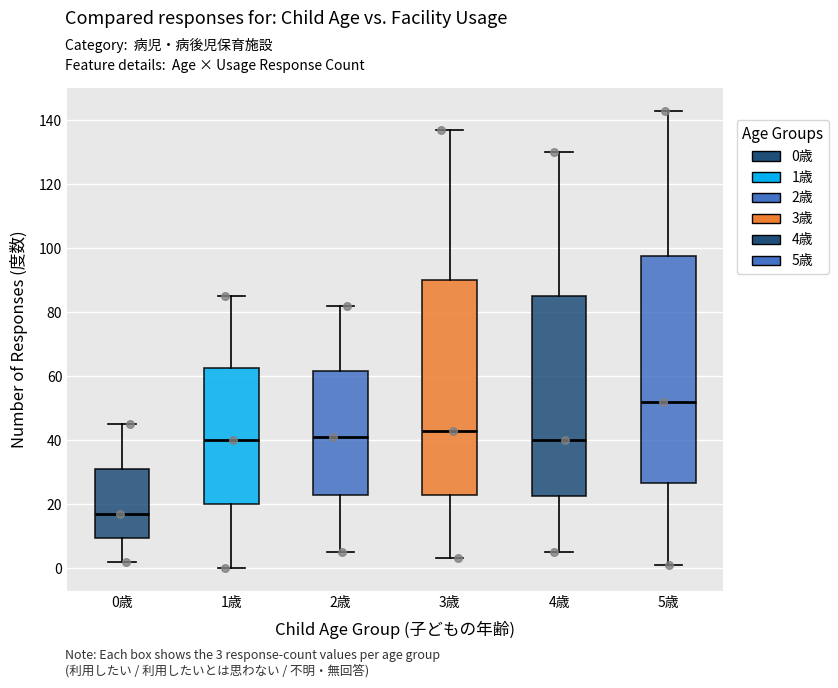

Comparing the boxes themselves (not the whiskers), which one is the tallest?

5歳